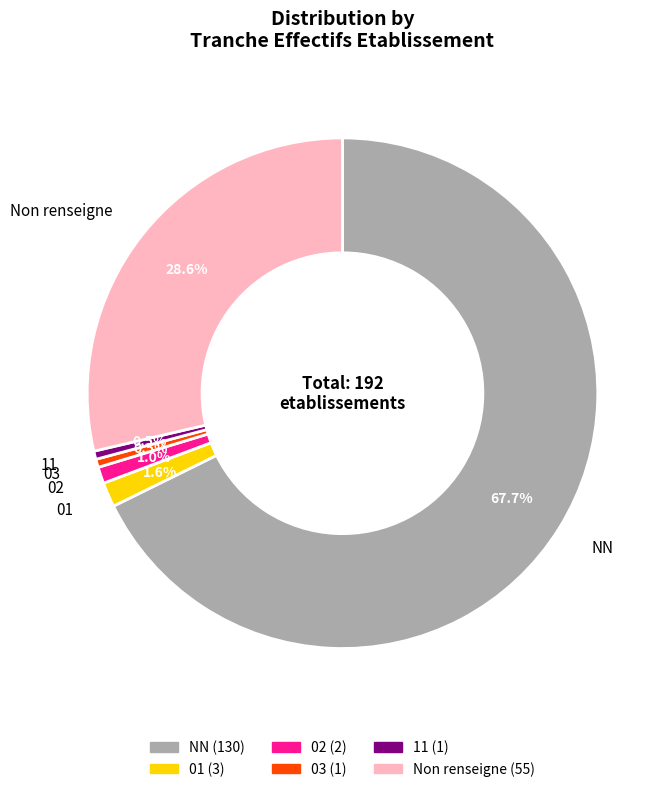

Which slice is the largest?

NN